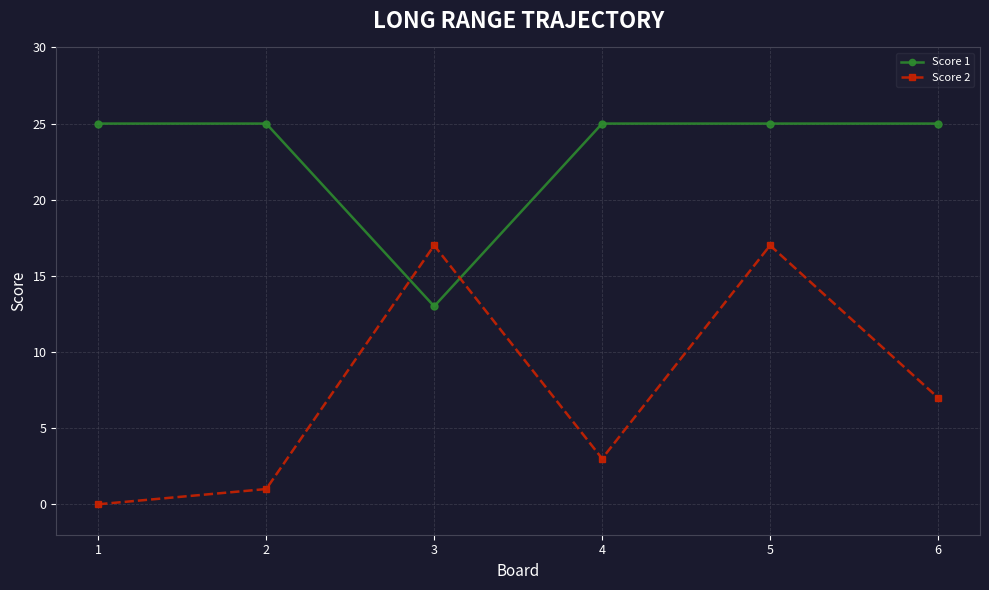

The value of Score 1 at 2 is 25. True or false?

True